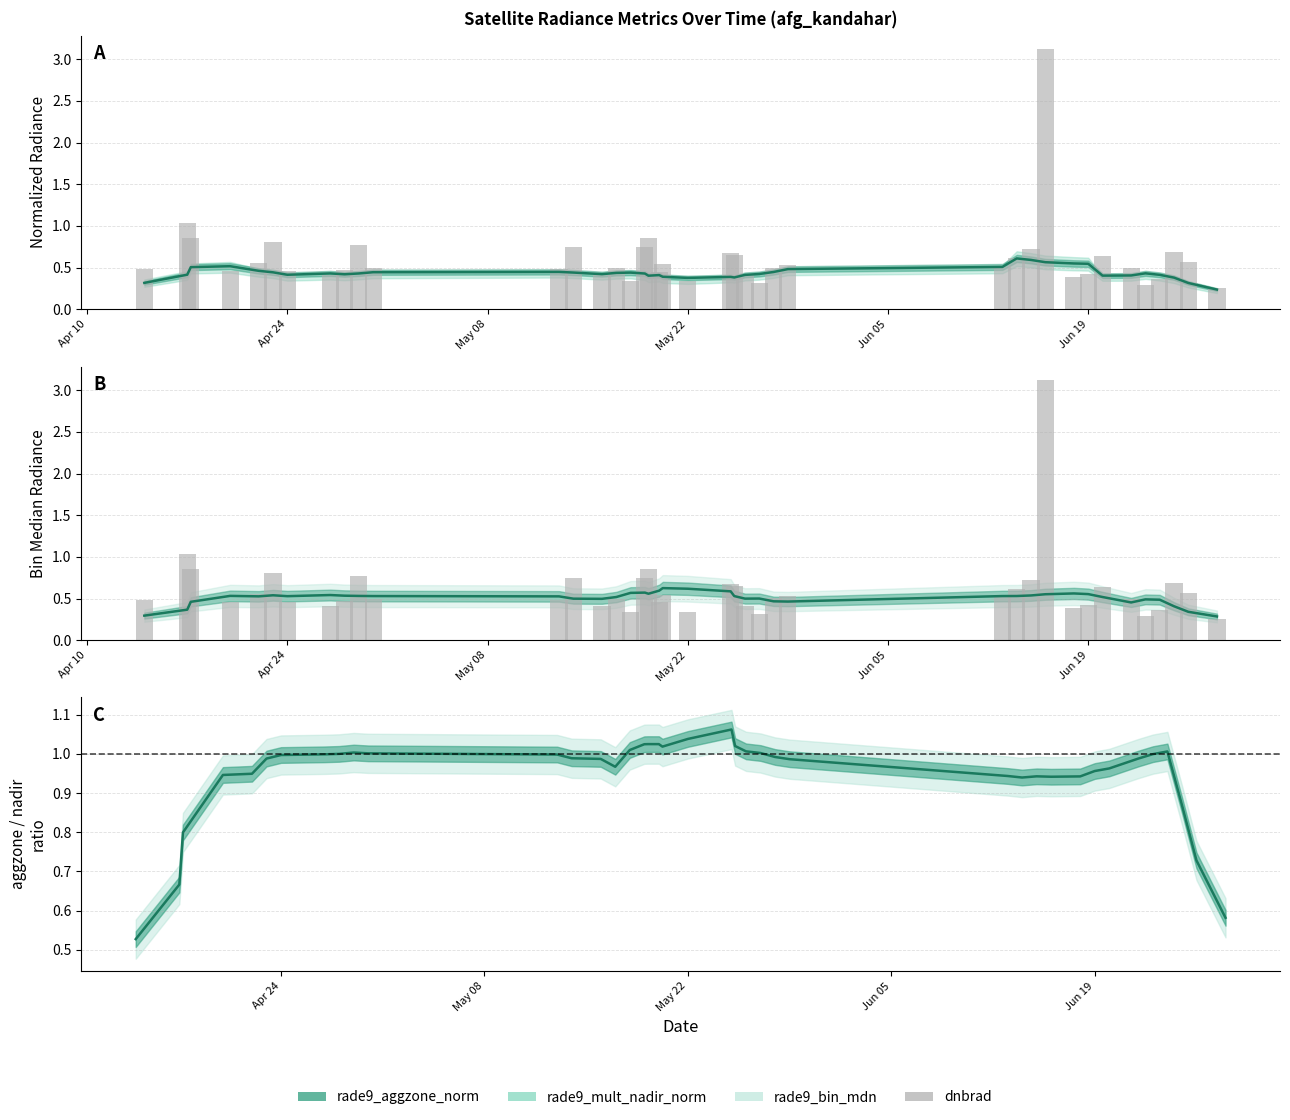

What is the value of the 17th bar from the left?

0.7